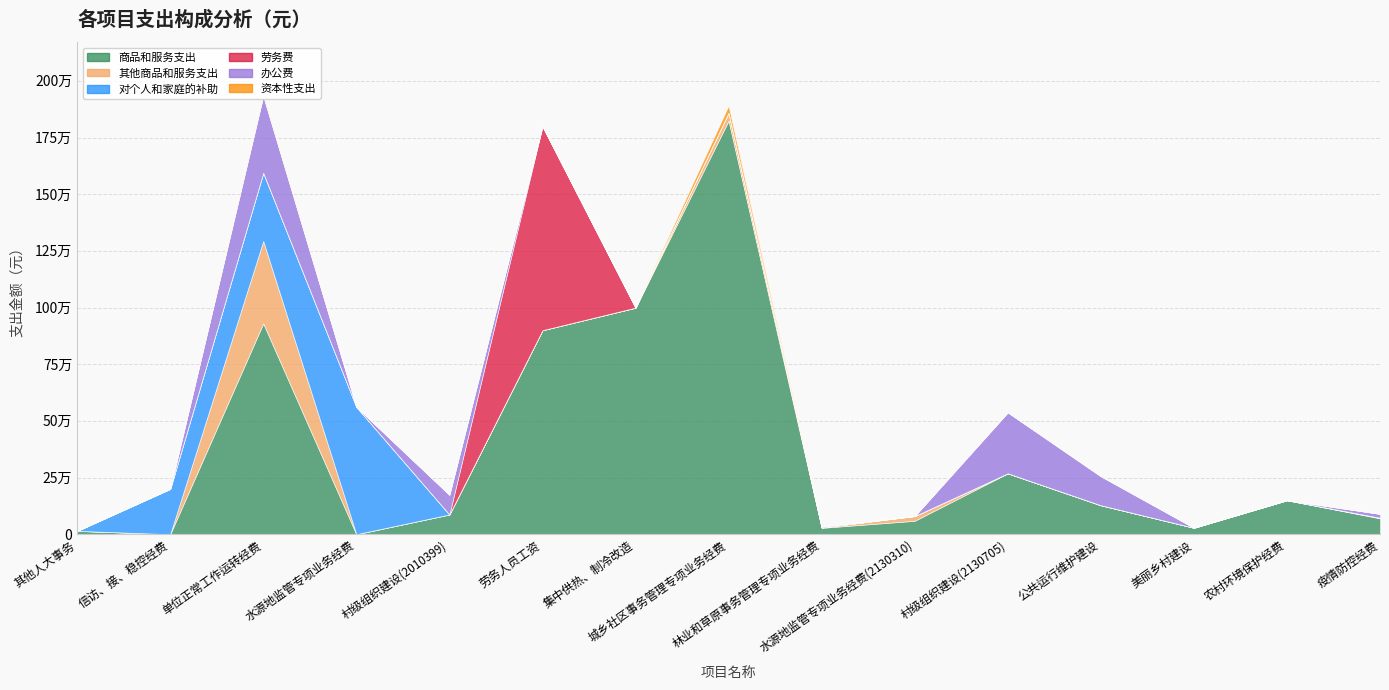

At which category does 对个人和家庭的补助 reach its first local peak?

水源地监管专项业务经费